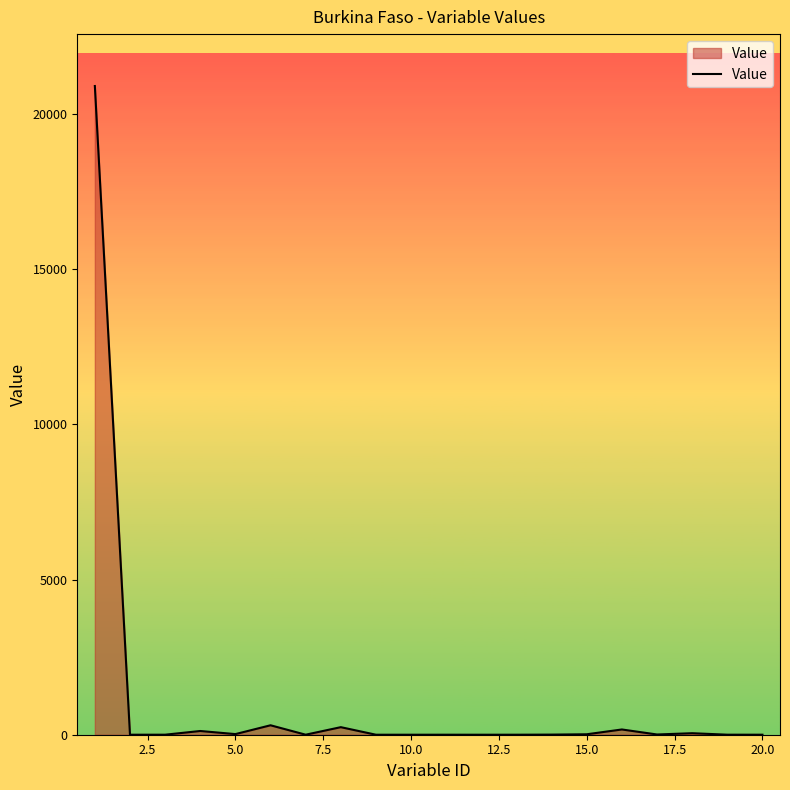

What is the difference between the maximum and minimum values?

20903.3